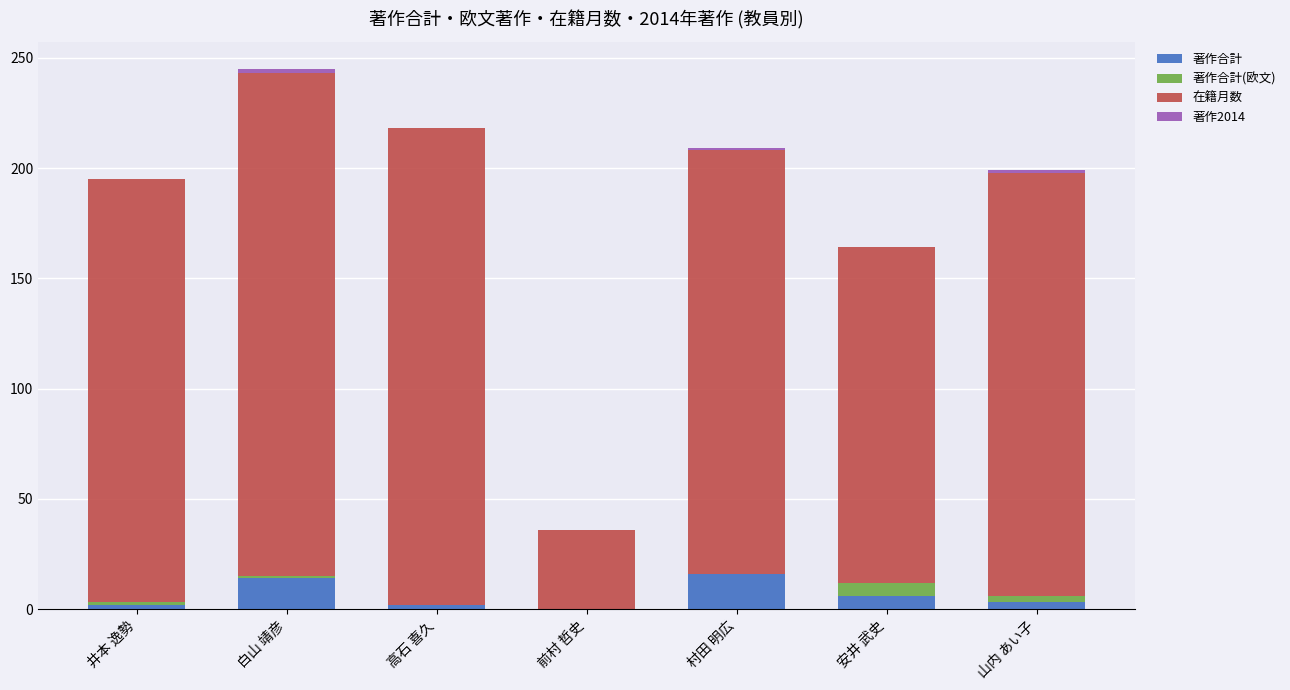

The value of 著作合計 at 高石 喜久 is 2. True or false?

True